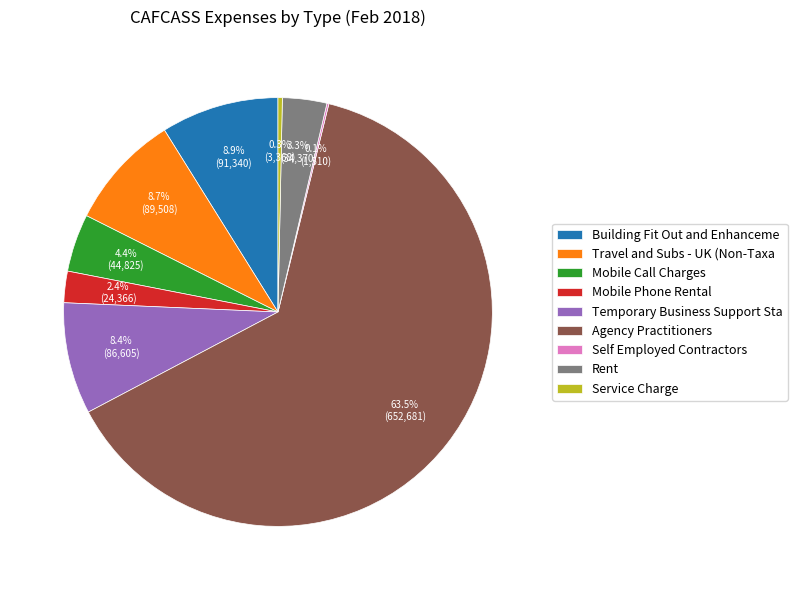

Which slice is the largest?

Agency Practitioners